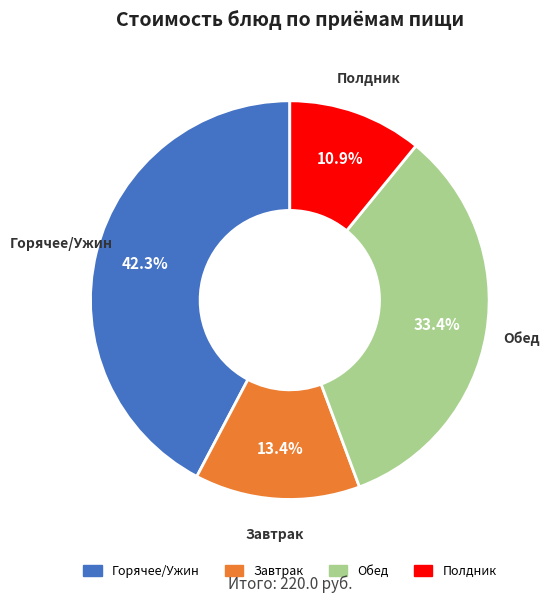

Between Горячее/Ужин and Завтрак, which is larger?

Горячее/Ужин